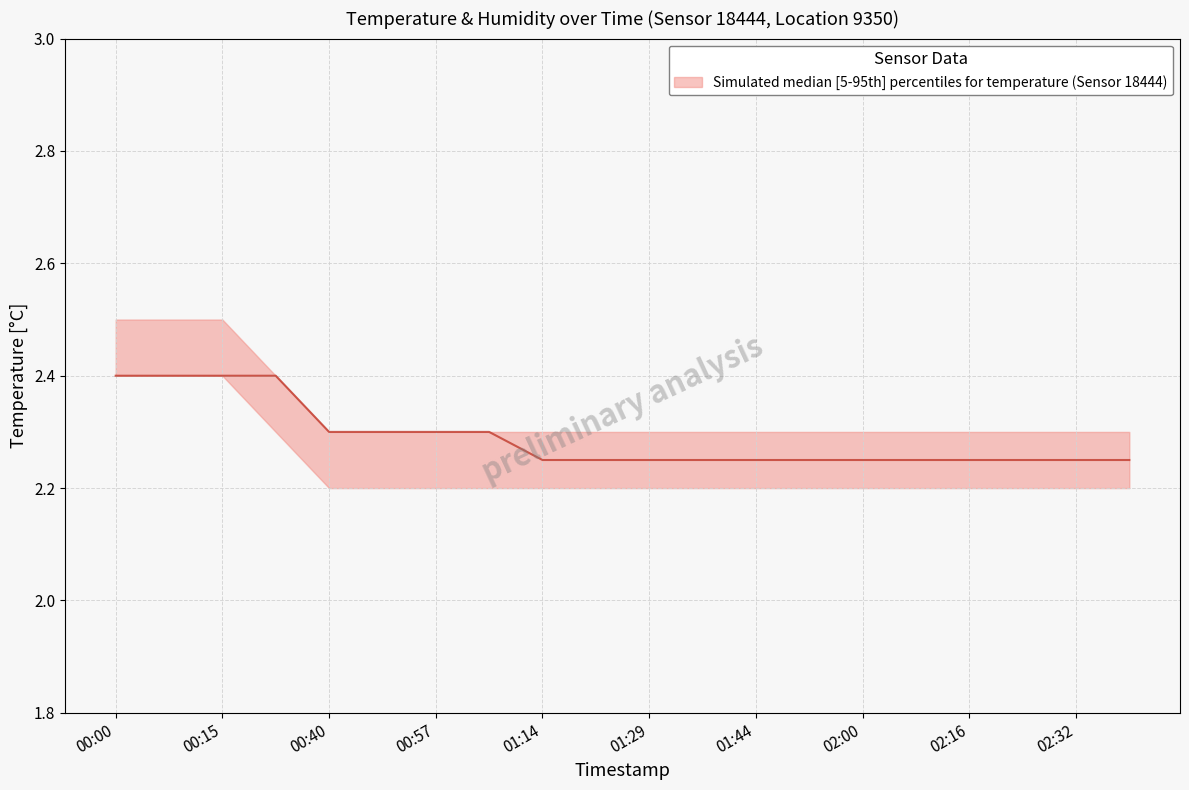

How many series are shown in this chart?

1